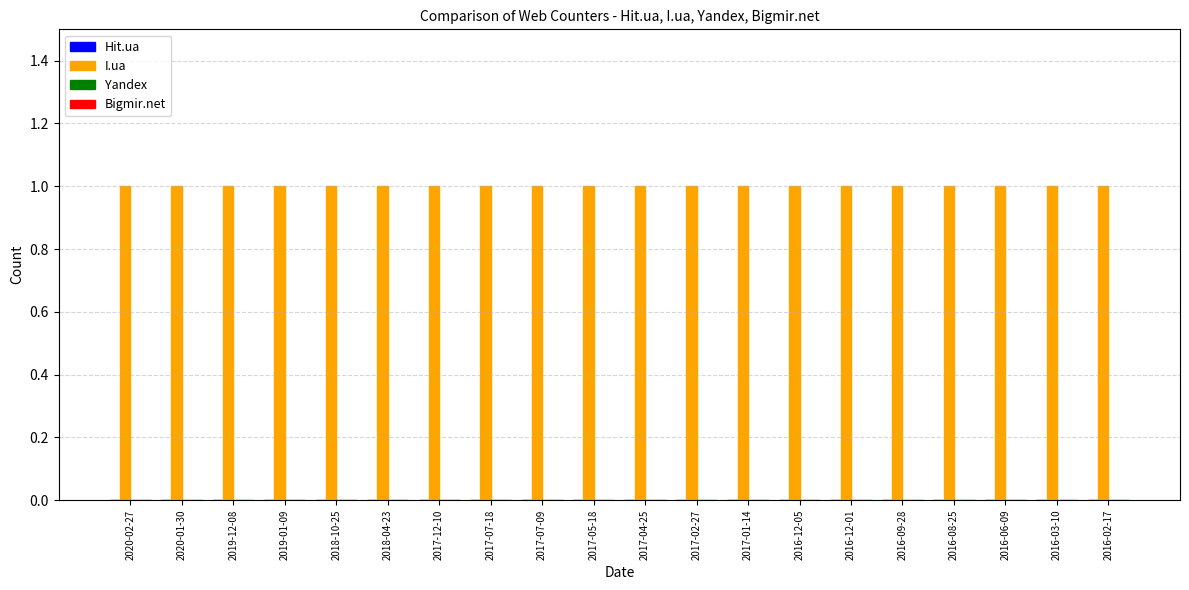

Reading left to right, what are all the values shown in this chart?

Hit.ua: 0	0	0	0	0	0	0	0	0	0	0	0	0	0	0	0	0	0	0	0
I.ua: 1	1	1	1	1	1	1	1	1	1	1	1	1	1	1	1	1	1	1	1
Yandex: 0	0	0	0	0	0	0	0	0	0	0	0	0	0	0	0	0	0	0	0
Bigmir.net: 0	0	0	0	0	0	0	0	0	0	0	0	0	0	0	0	0	0	0	0